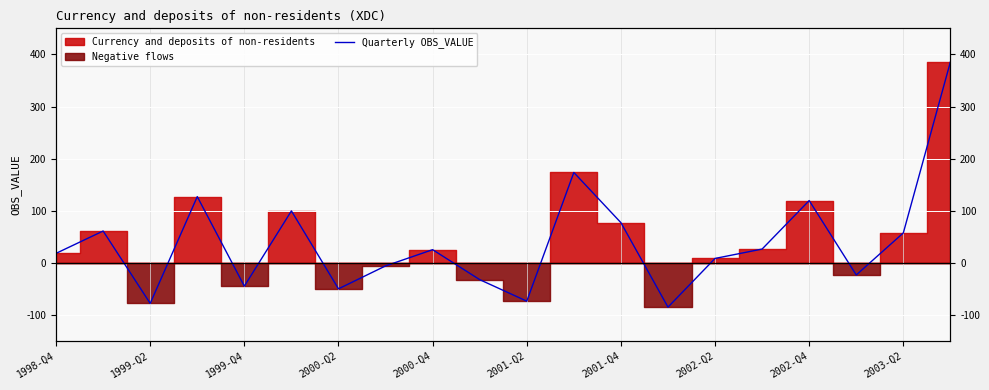

How many values are above zero?

12